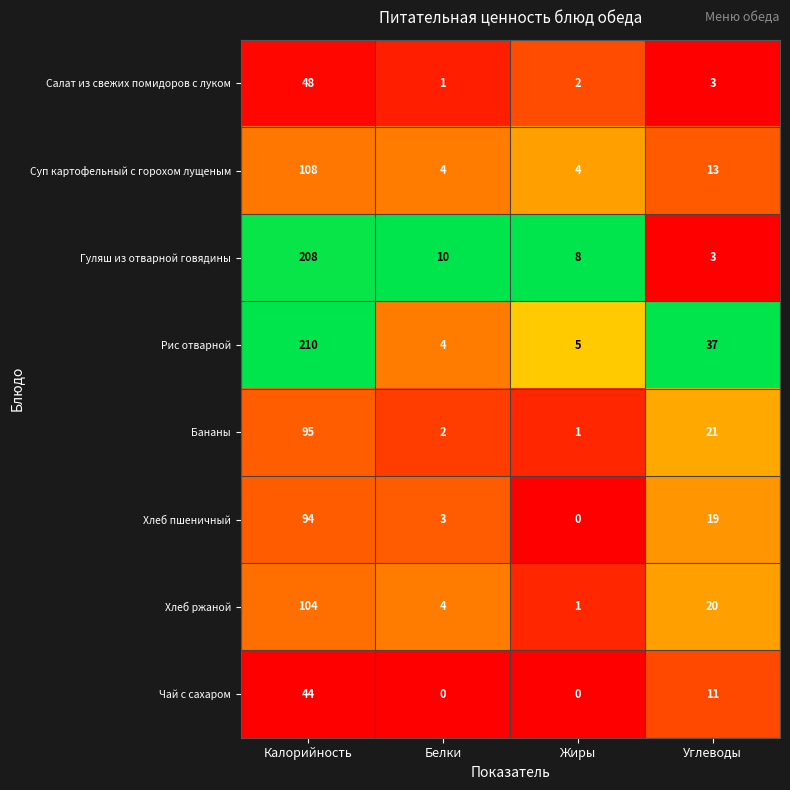

List the labels in order of Рис отварной value, smallest first.

Белки, Жиры, Углеводы, Калорийность